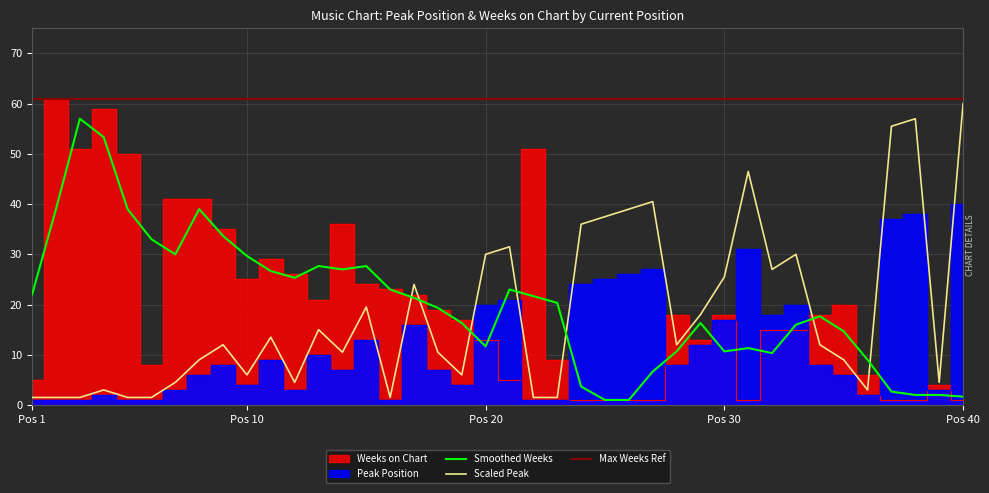

What is the difference between the second highest and minimum values in the Weeks on Chart series?

58